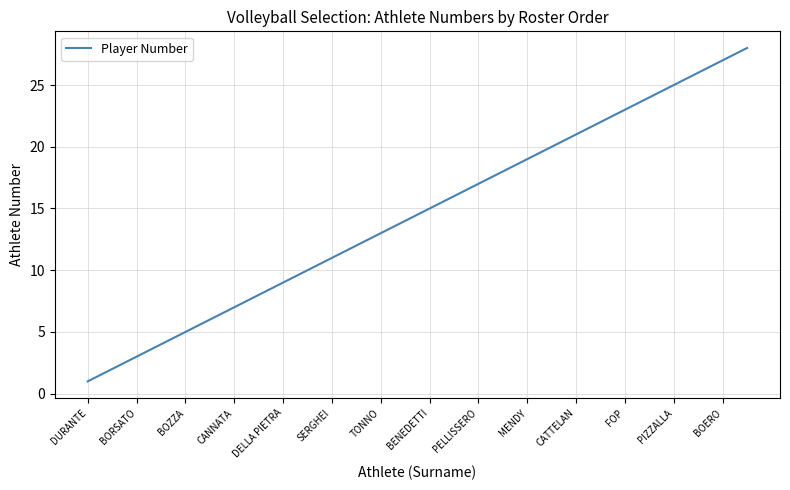

Does the chart display data point markers on the line(s)?

No